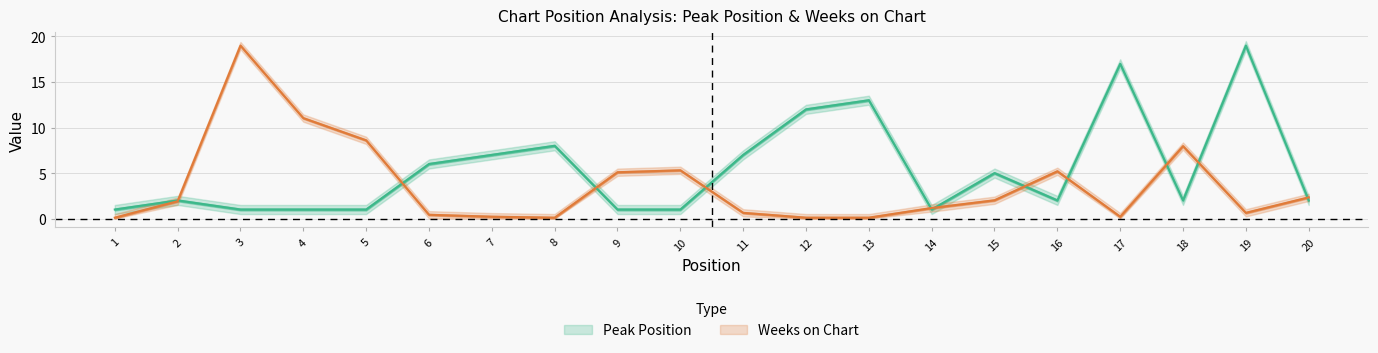

Is this an area chart (filled region under the line)?

No